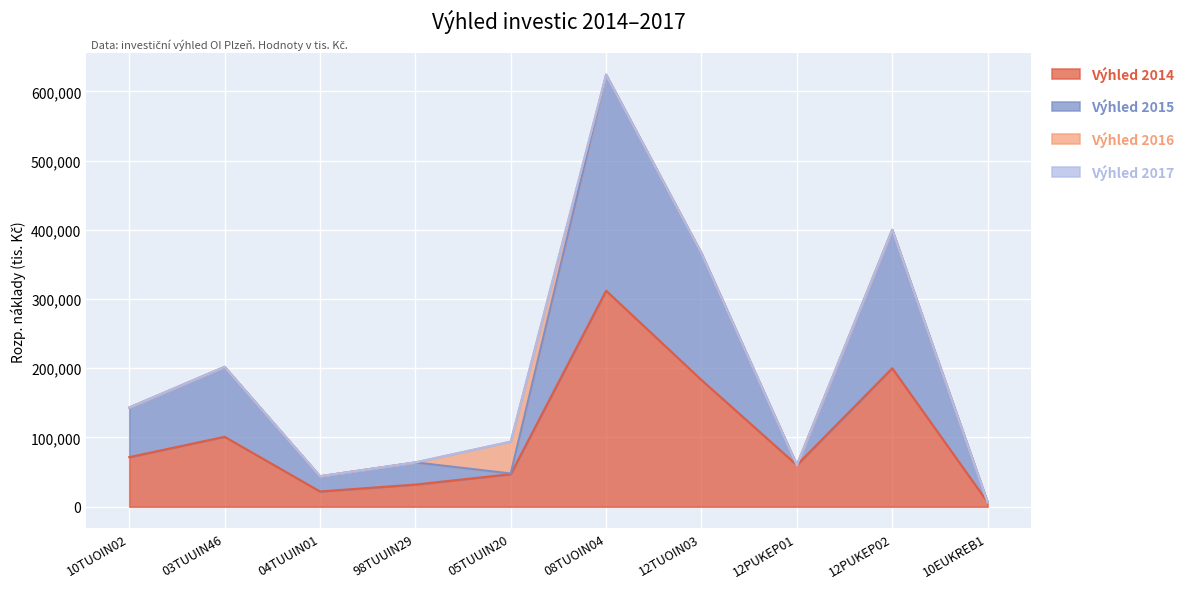

At which label does Výhled 2014 reach its peak?

08TUOIN04